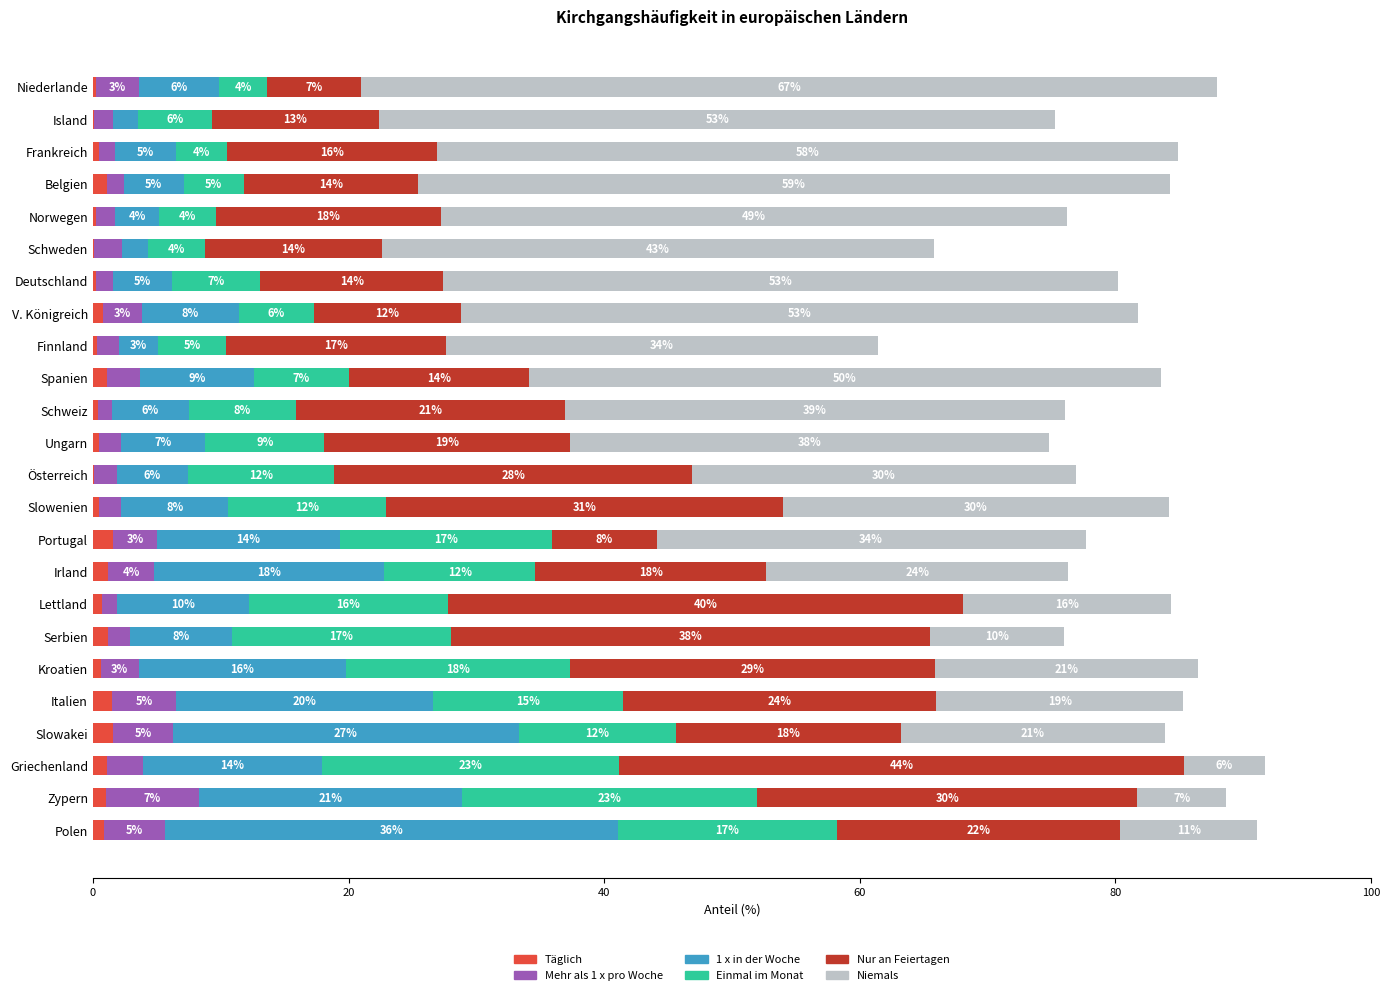

What is the highest value of the Täglich series?

1.6